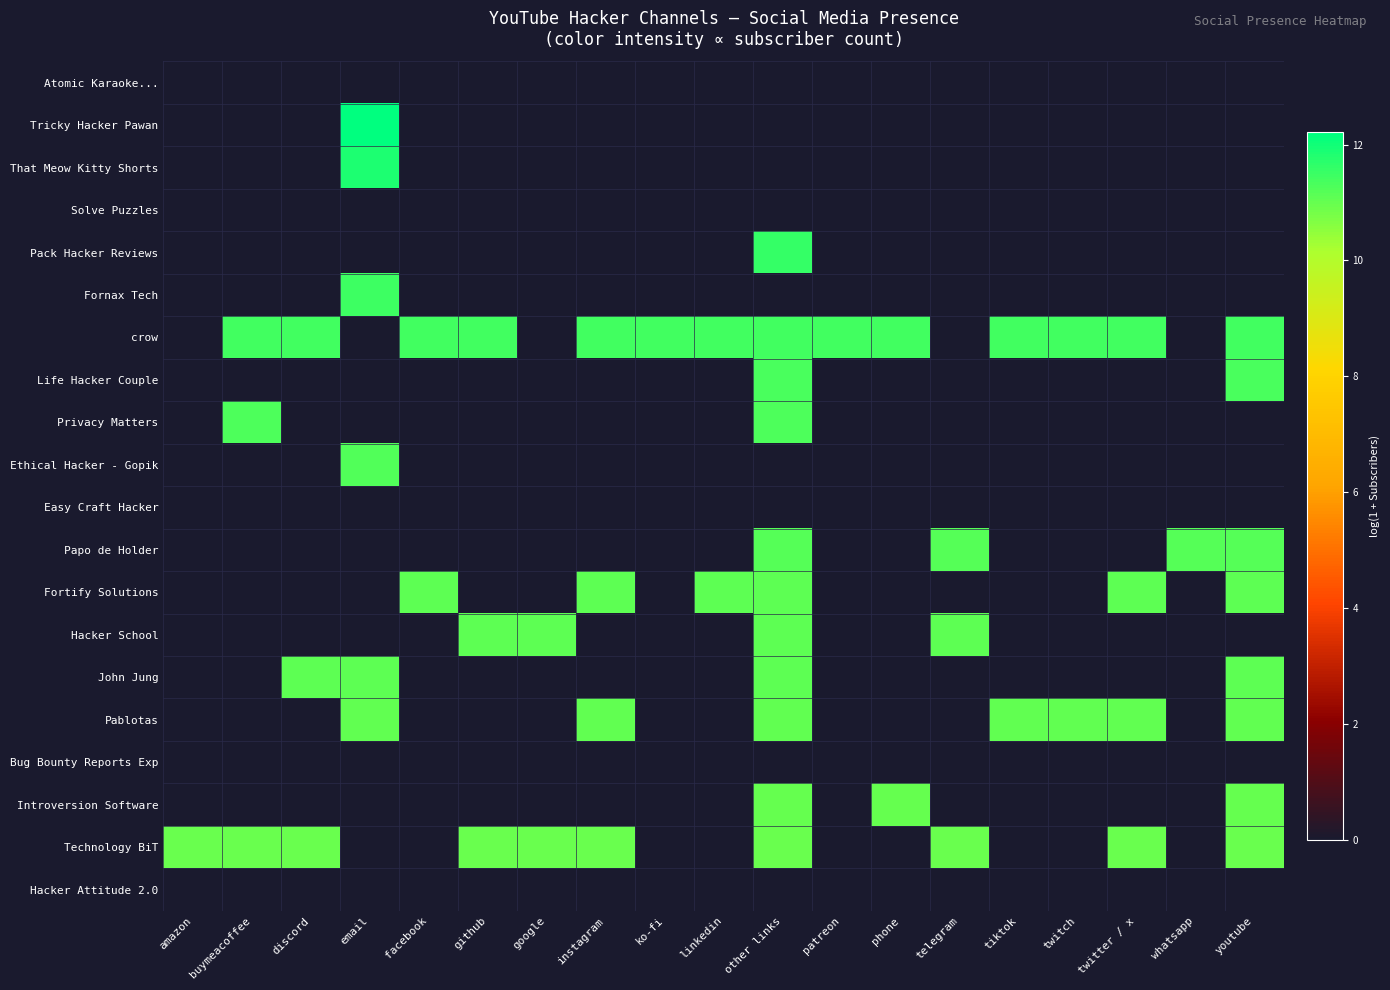

Reading left to right, what are all the values shown in this chart?

Atomic Karaoke...: amazon=0.0	buymeacoffee=0.0	discord=0.0	email=0.0	facebook=0.0	github=0.0	google=0.0	instagram=0.0	ko-fi=0.0	linkedin=0.0	other links=0.0	patreon=0.0	phone=0.0	telegram=0.0	tiktok=0.0	twitch=0.0	twitter / x=0.0	whatsapp=0.0	youtube=0.0
Tricky Hacker Pawan: amazon=0.0	buymeacoffee=0.0	discord=0.0	email=12.2	facebook=0.0	github=0.0	google=0.0	instagram=0.0	ko-fi=0.0	linkedin=0.0	other links=0.0	patreon=0.0	phone=0.0	telegram=0.0	tiktok=0.0	twitch=0.0	twitter / x=0.0	whatsapp=0.0	youtube=0.0
That Meow Kitty Shorts: amazon=0.0	buymeacoffee=0.0	discord=0.0	email=11.8	facebook=0.0	github=0.0	google=0.0	instagram=0.0	ko-fi=0.0	linkedin=0.0	other links=0.0	patreon=0.0	phone=0.0	telegram=0.0	tiktok=0.0	twitch=0.0	twitter / x=0.0	whatsapp=0.0	youtube=0.0
Solve Puzzles: amazon=0.0	buymeacoffee=0.0	discord=0.0	email=0.0	facebook=0.0	github=0.0	google=0.0	instagram=0.0	ko-fi=0.0	linkedin=0.0	other links=0.0	patreon=0.0	phone=0.0	telegram=0.0	tiktok=0.0	twitch=0.0	twitter / x=0.0	whatsapp=0.0	youtube=0.0
Pack Hacker Reviews: amazon=0.0	buymeacoffee=0.0	discord=0.0	email=0.0	facebook=0.0	github=0.0	google=0.0	instagram=0.0	ko-fi=0.0	linkedin=0.0	other links=11.6	patreon=0.0	phone=0.0	telegram=0.0	tiktok=0.0	twitch=0.0	twitter / x=0.0	whatsapp=0.0	youtube=0.0
Fornax Tech: amazon=0.0	buymeacoffee=0.0	discord=0.0	email=11.4	facebook=0.0	github=0.0	google=0.0	instagram=0.0	ko-fi=0.0	linkedin=0.0	other links=0.0	patreon=0.0	phone=0.0	telegram=0.0	tiktok=0.0	twitch=0.0	twitter / x=0.0	whatsapp=0.0	youtube=0.0
crow: amazon=0.0	buymeacoffee=11.4	discord=11.4	email=0.0	facebook=11.4	github=11.4	google=0.0	instagram=11.4	ko-fi=11.4	linkedin=11.4	other links=11.4	patreon=11.4	phone=11.4	telegram=0.0	tiktok=11.4	twitch=11.4	twitter / x=11.4	whatsapp=0.0	youtube=11.4
Life Hacker Couple: amazon=0.0	buymeacoffee=0.0	discord=0.0	email=0.0	facebook=0.0	github=0.0	google=0.0	instagram=0.0	ko-fi=0.0	linkedin=0.0	other links=11.3	patreon=0.0	phone=0.0	telegram=0.0	tiktok=0.0	twitch=0.0	twitter / x=0.0	whatsapp=0.0	youtube=11.3
Privacy Matters: amazon=0.0	buymeacoffee=11.3	discord=0.0	email=0.0	facebook=0.0	github=0.0	google=0.0	instagram=0.0	ko-fi=0.0	linkedin=0.0	other links=11.3	patreon=0.0	phone=0.0	telegram=0.0	tiktok=0.0	twitch=0.0	twitter / x=0.0	whatsapp=0.0	youtube=0.0
Ethical Hacker - Gopik: amazon=0.0	buymeacoffee=0.0	discord=0.0	email=11.2	facebook=0.0	github=0.0	google=0.0	instagram=0.0	ko-fi=0.0	linkedin=0.0	other links=0.0	patreon=0.0	phone=0.0	telegram=0.0	tiktok=0.0	twitch=0.0	twitter / x=0.0	whatsapp=0.0	youtube=0.0
Easy Craft Hacker: amazon=0.0	buymeacoffee=0.0	discord=0.0	email=0.0	facebook=0.0	github=0.0	google=0.0	instagram=0.0	ko-fi=0.0	linkedin=0.0	other links=0.0	patreon=0.0	phone=0.0	telegram=0.0	tiktok=0.0	twitch=0.0	twitter / x=0.0	whatsapp=0.0	youtube=0.0
Papo de Holder: amazon=0.0	buymeacoffee=0.0	discord=0.0	email=0.0	facebook=0.0	github=0.0	google=0.0	instagram=0.0	ko-fi=0.0	linkedin=0.0	other links=11.2	patreon=0.0	phone=0.0	telegram=11.2	tiktok=0.0	twitch=0.0	twitter / x=0.0	whatsapp=11.2	youtube=11.2
Fortify Solutions: amazon=0.0	buymeacoffee=0.0	discord=0.0	email=0.0	facebook=11.1	github=0.0	google=0.0	instagram=11.1	ko-fi=0.0	linkedin=11.1	other links=11.1	patreon=0.0	phone=0.0	telegram=0.0	tiktok=0.0	twitch=0.0	twitter / x=11.1	whatsapp=0.0	youtube=11.1
Hacker School: amazon=0.0	buymeacoffee=0.0	discord=0.0	email=0.0	facebook=0.0	github=11.1	google=11.1	instagram=0.0	ko-fi=0.0	linkedin=0.0	other links=11.1	patreon=0.0	phone=0.0	telegram=11.1	tiktok=0.0	twitch=0.0	twitter / x=0.0	whatsapp=0.0	youtube=0.0
John Jung: amazon=0.0	buymeacoffee=0.0	discord=11.1	email=11.1	facebook=0.0	github=0.0	google=0.0	instagram=0.0	ko-fi=0.0	linkedin=0.0	other links=11.1	patreon=0.0	phone=0.0	telegram=0.0	tiktok=0.0	twitch=0.0	twitter / x=0.0	whatsapp=0.0	youtube=11.1
Pablotas: amazon=0.0	buymeacoffee=0.0	discord=0.0	email=11.0	facebook=0.0	github=0.0	google=0.0	instagram=11.0	ko-fi=0.0	linkedin=0.0	other links=11.0	patreon=0.0	phone=0.0	telegram=0.0	tiktok=11.0	twitch=11.0	twitter / x=11.0	whatsapp=0.0	youtube=11.0
Bug Bounty Reports Exp: amazon=0.0	buymeacoffee=0.0	discord=0.0	email=0.0	facebook=0.0	github=0.0	google=0.0	instagram=0.0	ko-fi=0.0	linkedin=0.0	other links=0.0	patreon=0.0	phone=0.0	telegram=0.0	tiktok=0.0	twitch=0.0	twitter / x=0.0	whatsapp=0.0	youtube=0.0
Introversion Software: amazon=0.0	buymeacoffee=0.0	discord=0.0	email=0.0	facebook=0.0	github=0.0	google=0.0	instagram=0.0	ko-fi=0.0	linkedin=0.0	other links=11.0	patreon=0.0	phone=11.0	telegram=0.0	tiktok=0.0	twitch=0.0	twitter / x=0.0	whatsapp=0.0	youtube=11.0
Technology BiT: amazon=11.0	buymeacoffee=11.0	discord=11.0	email=0.0	facebook=0.0	github=11.0	google=11.0	instagram=11.0	ko-fi=0.0	linkedin=0.0	other links=11.0	patreon=0.0	phone=0.0	telegram=11.0	tiktok=0.0	twitch=0.0	twitter / x=11.0	whatsapp=0.0	youtube=11.0
Hacker Attitude 2.0: amazon=0.0	buymeacoffee=0.0	discord=0.0	email=0.0	facebook=0.0	github=0.0	google=0.0	instagram=0.0	ko-fi=0.0	linkedin=0.0	other links=0.0	patreon=0.0	phone=0.0	telegram=0.0	tiktok=0.0	twitch=0.0	twitter / x=0.0	whatsapp=0.0	youtube=0.0